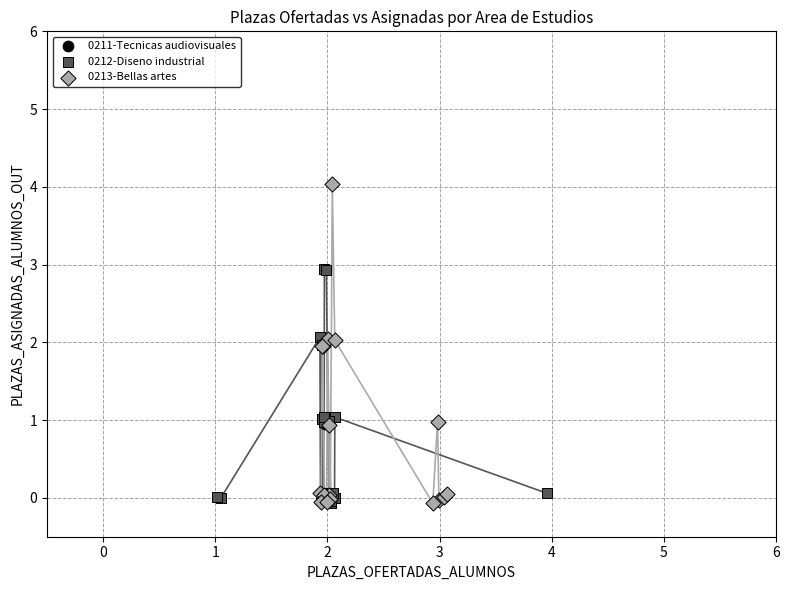

Which series reaches the maximum Y coordinate?

0213-Bellas artes